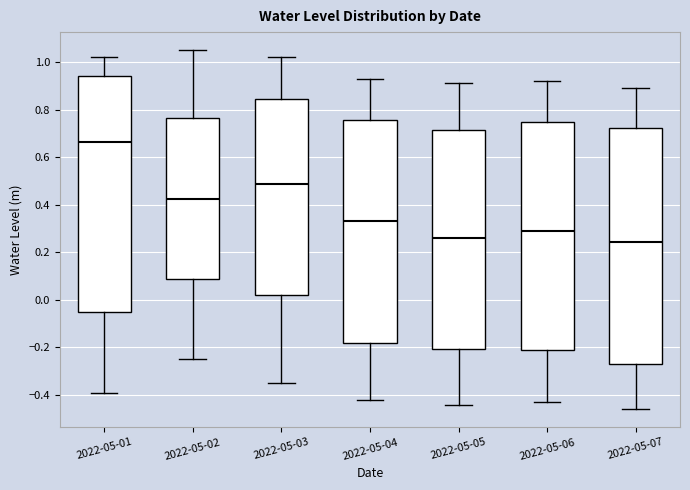

Reading left to right, transcribe this box plot: for each box, give where its median line is, the range the box spans, and where its two whiskers end, as read against the y-axis. The values are not printed on the chart, so give them approximately, as read against the axis.

2022-05-01: median 0.66, box -0.04 to 0.94, whiskers -0.38 to 1.02
2022-05-02: median 0.42, box 0.08 to 0.76, whiskers -0.24 to 1.06
2022-05-03: median 0.48, box 0.02 to 0.84, whiskers -0.34 to 1.02
2022-05-04: median 0.34, box -0.18 to 0.76, whiskers -0.42 to 0.94
2022-05-05: median 0.26, box -0.20 to 0.72, whiskers -0.44 to 0.92
2022-05-06: median 0.30, box -0.22 to 0.74, whiskers -0.42 to 0.92
2022-05-07: median 0.24, box -0.26 to 0.72, whiskers -0.46 to 0.90